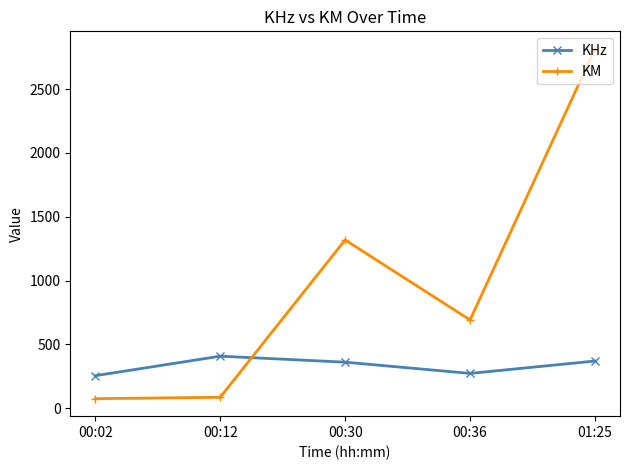

Between 00:02 and 00:12, which series saw the biggest shift?

KHz